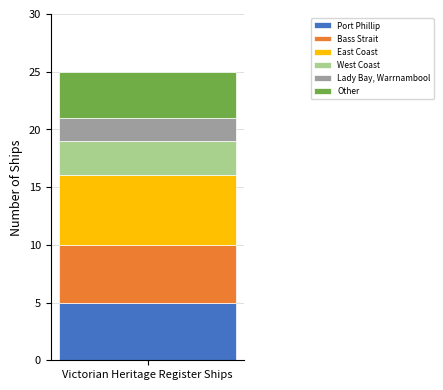

What is the maximum value for Port Phillip?

5